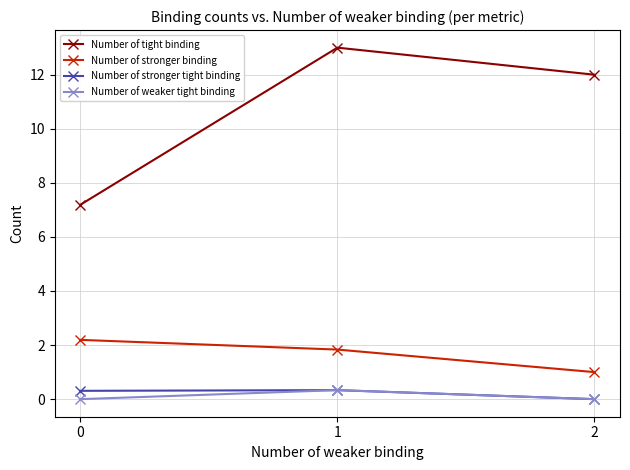

Reading left to right, list all the values displayed in this chart.

Number of tight binding: 7.2	13.0	12.0
Number of stronger binding: 2.2	1.8	1.0
Number of stronger tight binding: 0.3	0.3	0.0
Number of weaker tight binding: 0.0	0.3	0.0